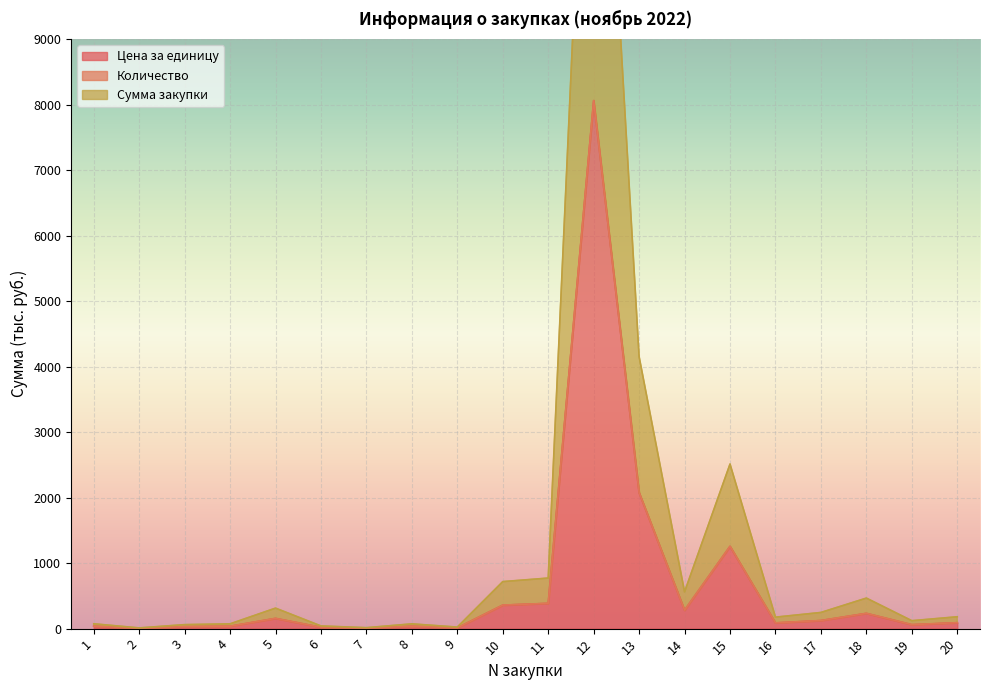

What is the maximum value for Цена за единицу?

8060.0